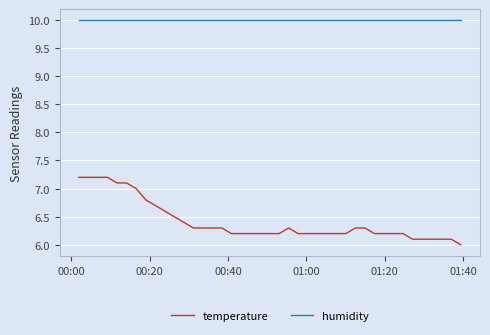

What is the minimum value for temperature?

6.0